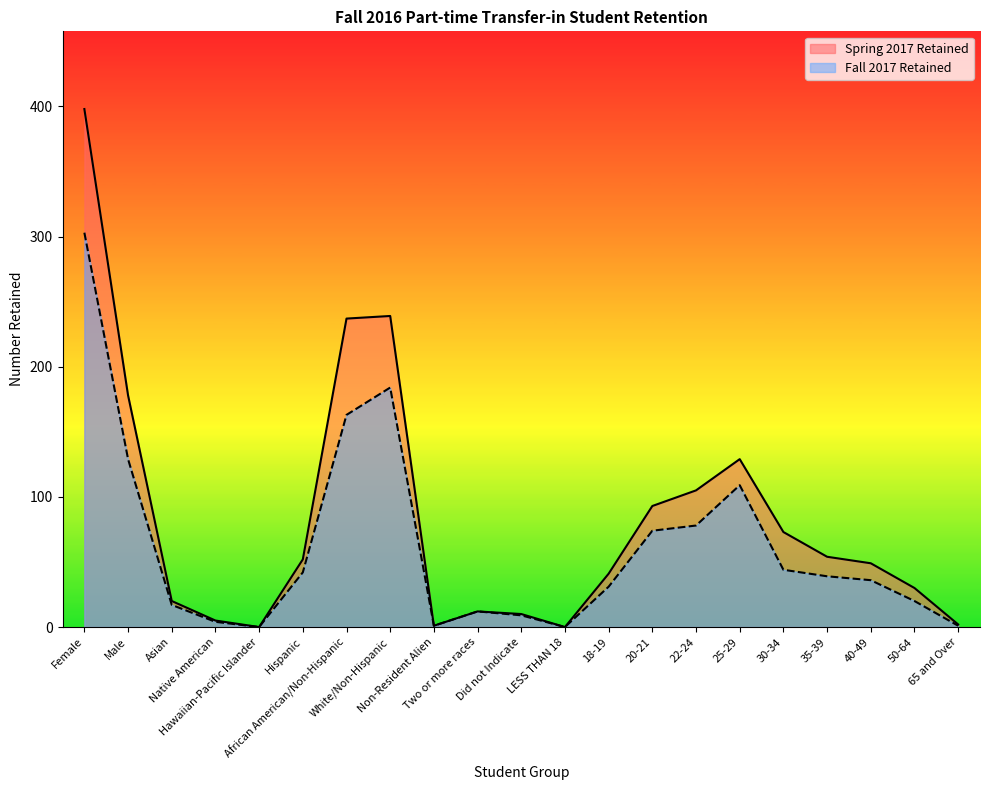

What is the total value across all series at 25-29?

238